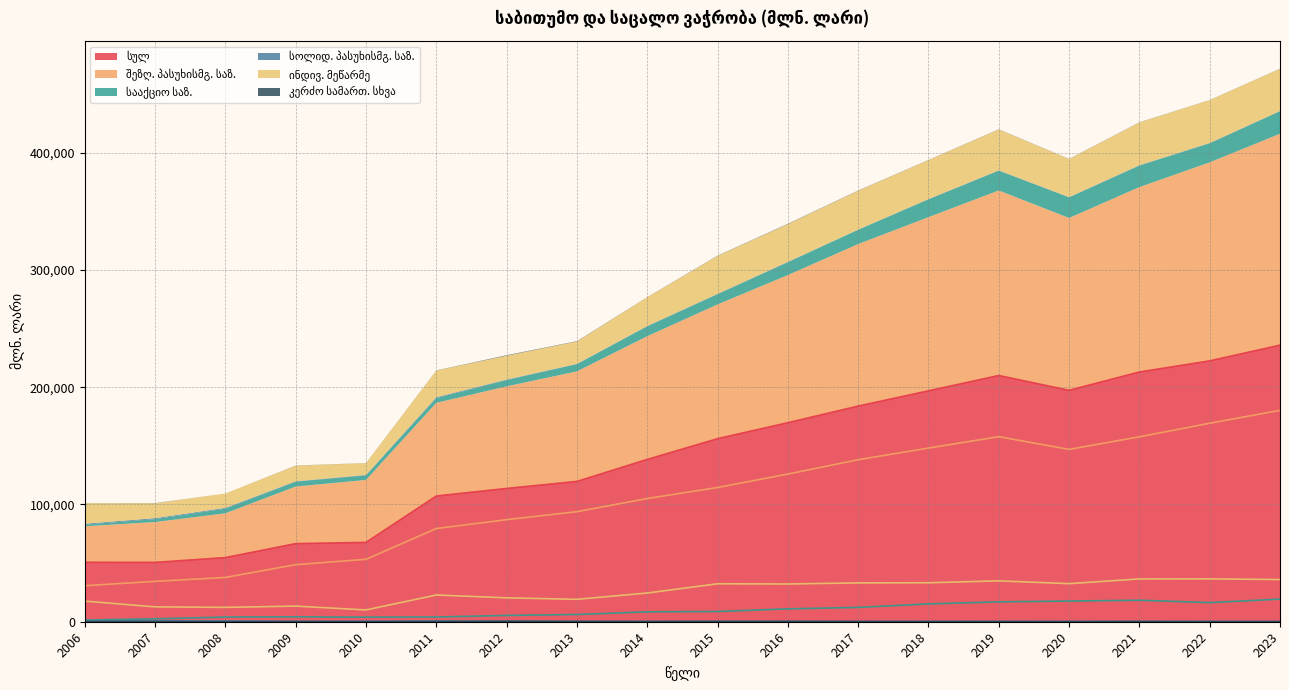

Which category has the highest value in the სოლიდ. პასუხისმგ. საზ. series?

2007